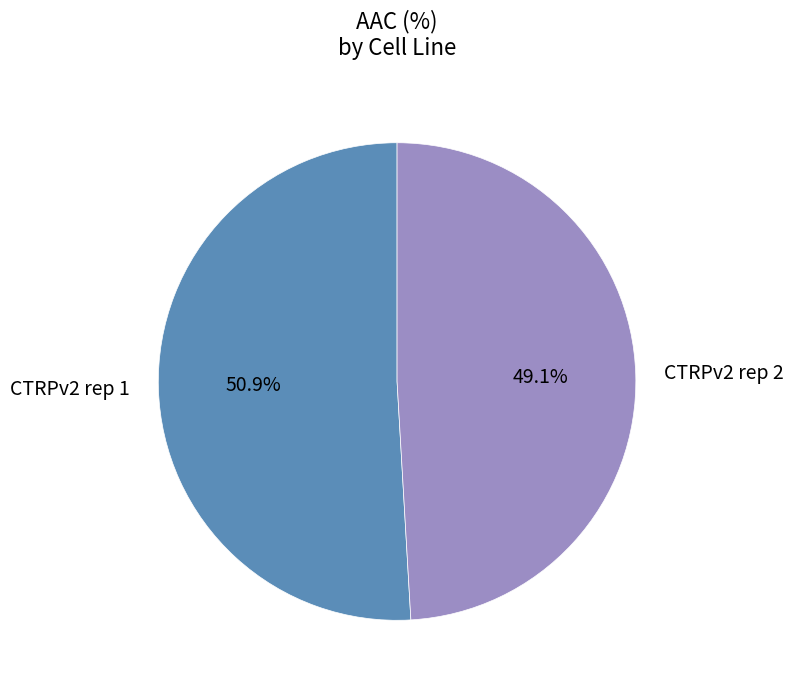

How many slices are in this pie chart?

2